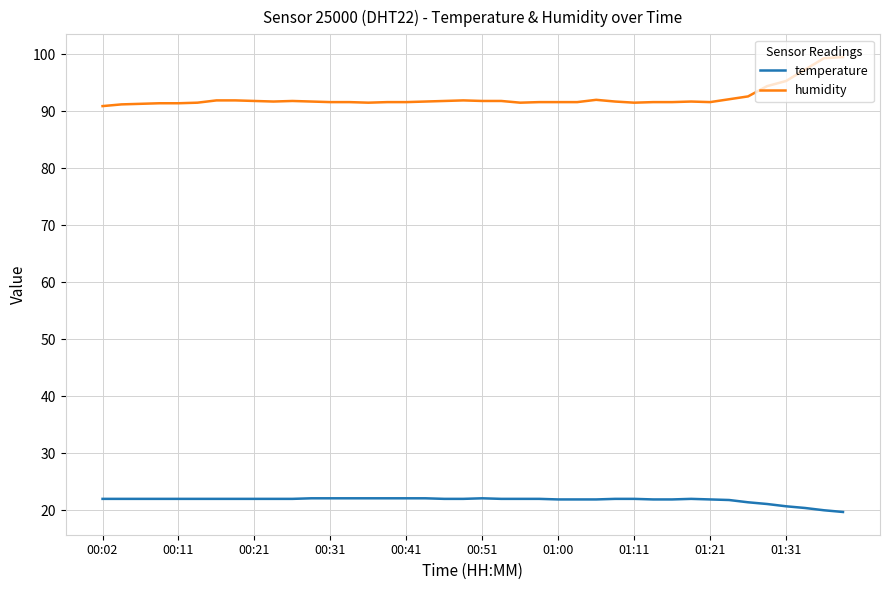

At how many categories does at least one series exceed 84?

40